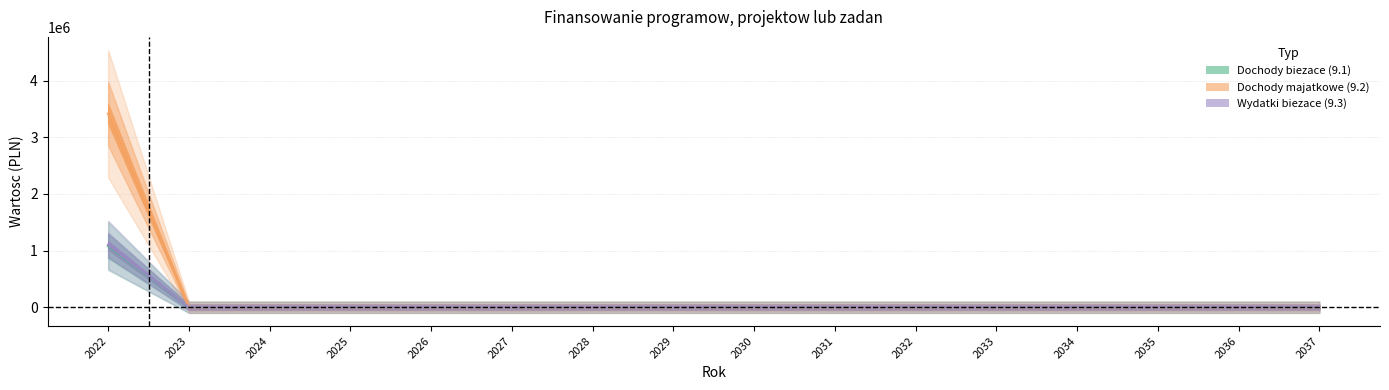

List the series in order of their peak value, highest first.

Dochody majatkowe (9.2), Wydatki biezace (9.3), Dochody biezace (9.1)